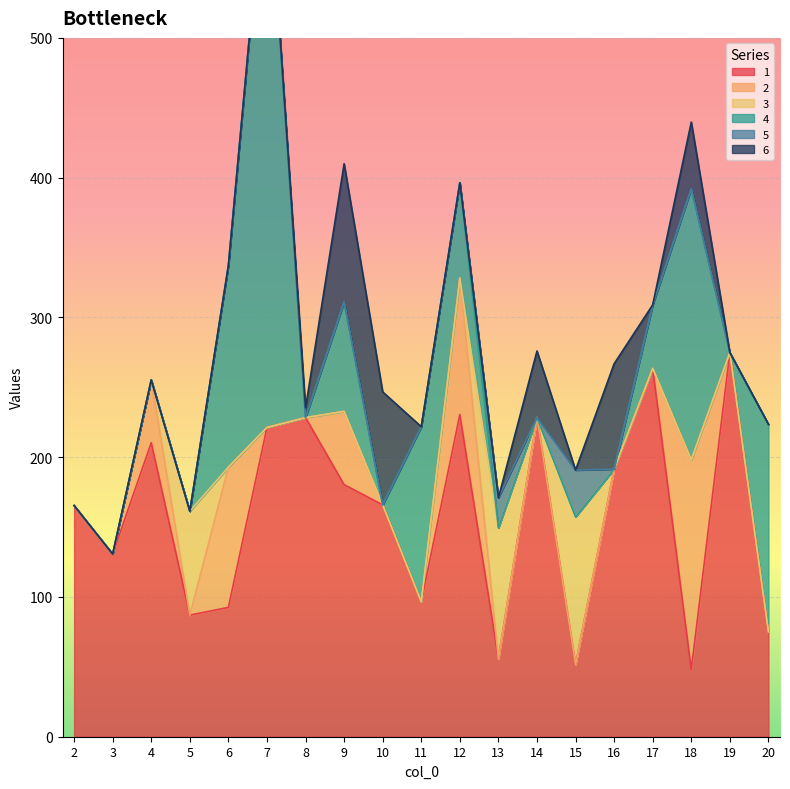

Which has a higher value, 14 or 15?

14